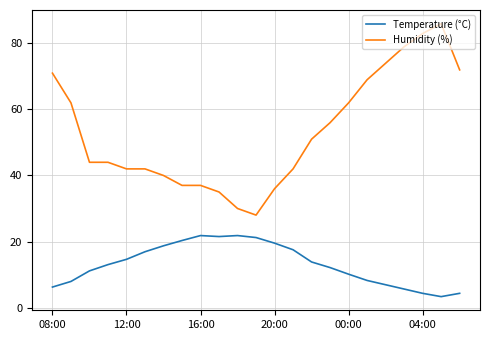

What is the lowest value of the Temperature (°C) series?

3.3